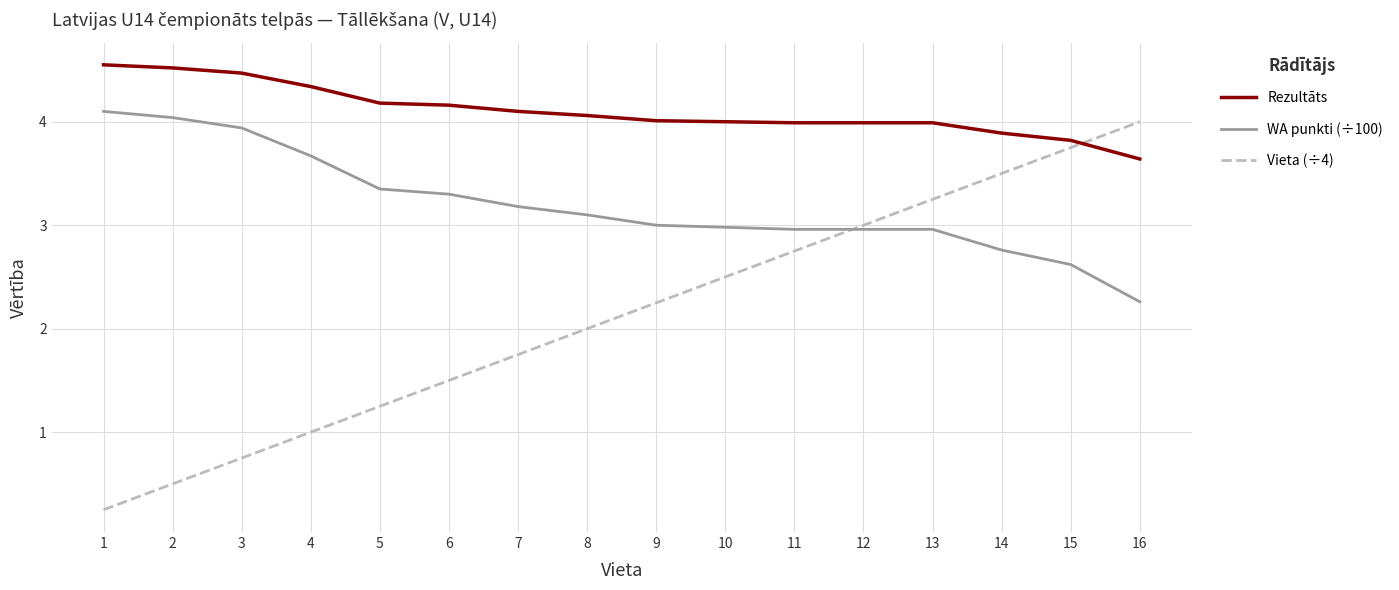

List the series in order of their overall mean, highest first.

Rezultāts, WA punkti (÷100), Vieta (÷4)